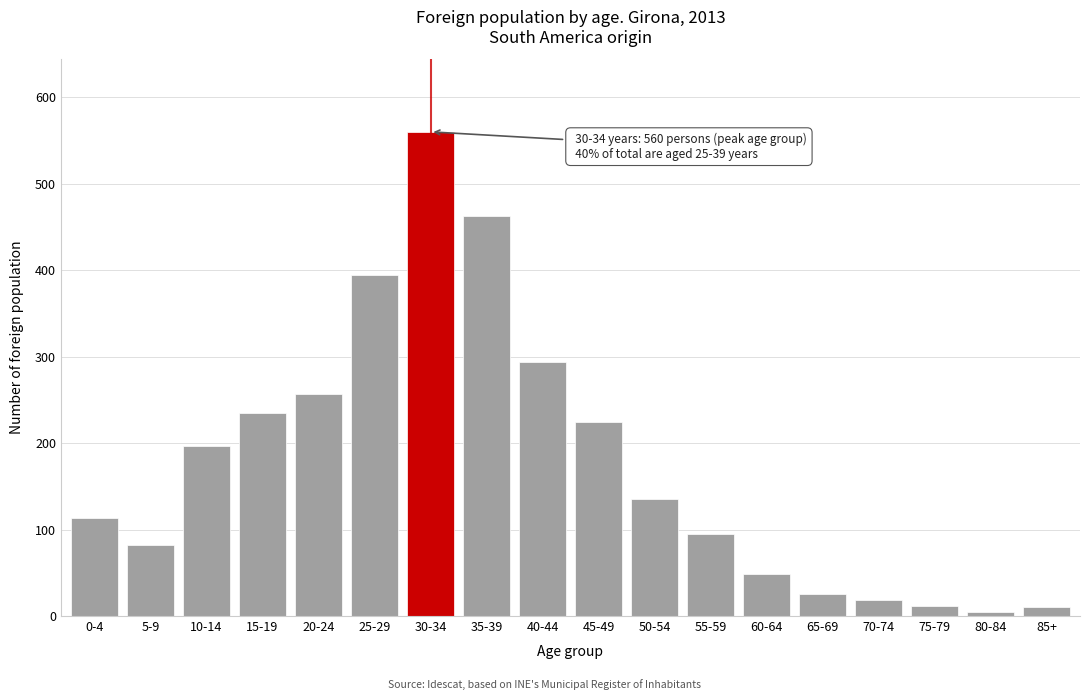

What is the sum of all values?

3168